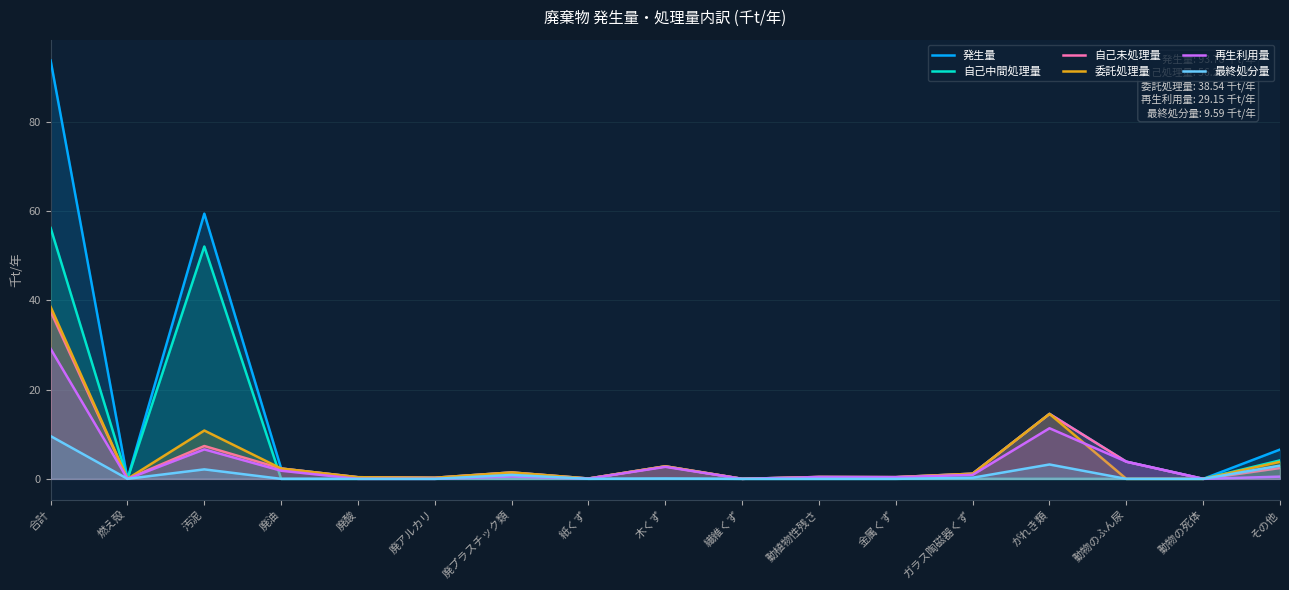

What is the label of the 12th point from the right?

廃アルカリ